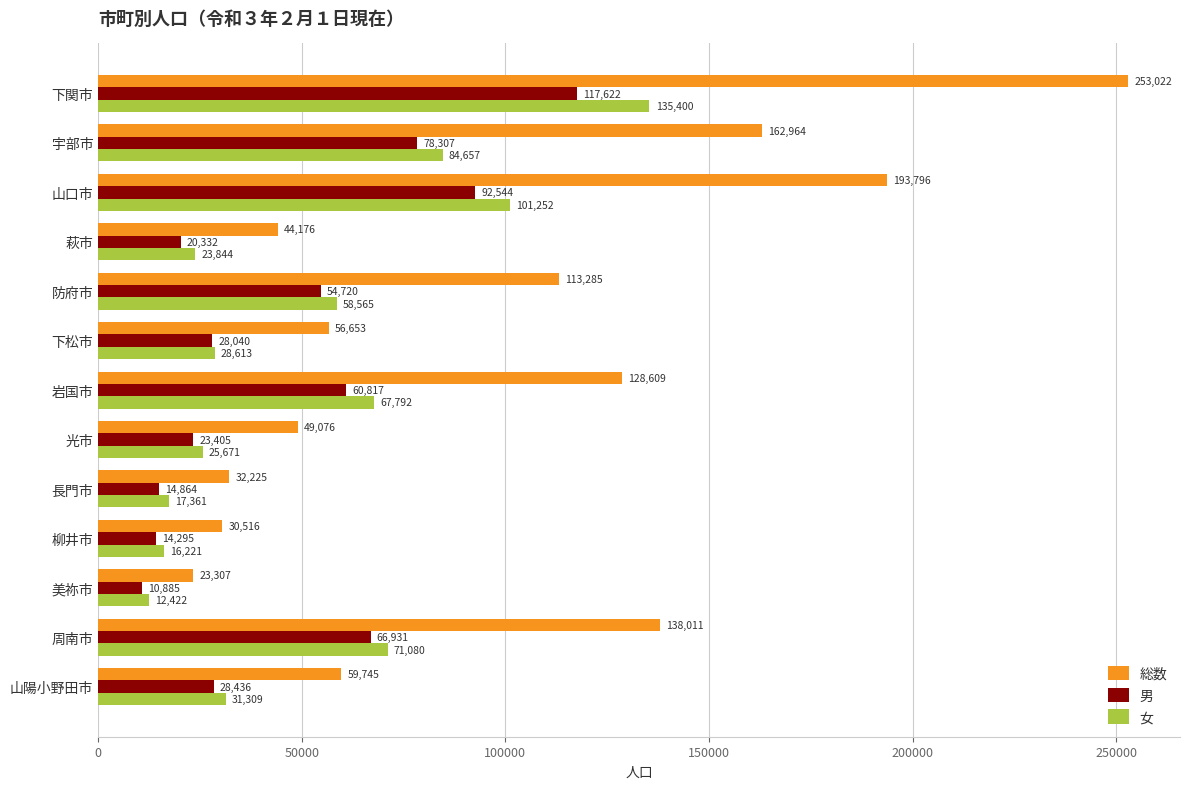

What is the average value of the 総数 series?

98876